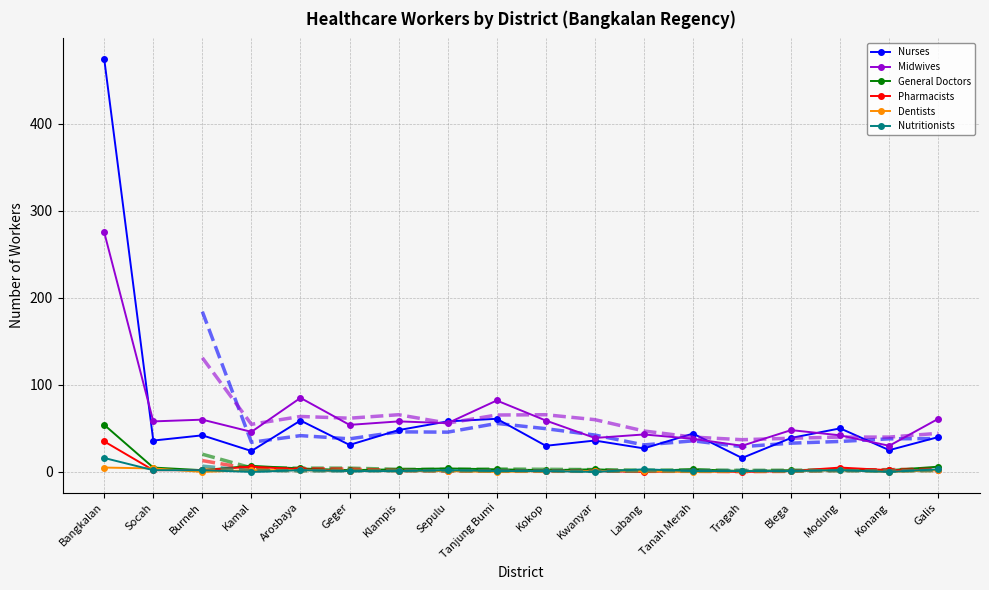

What is the total value across all series at Kamal?

85